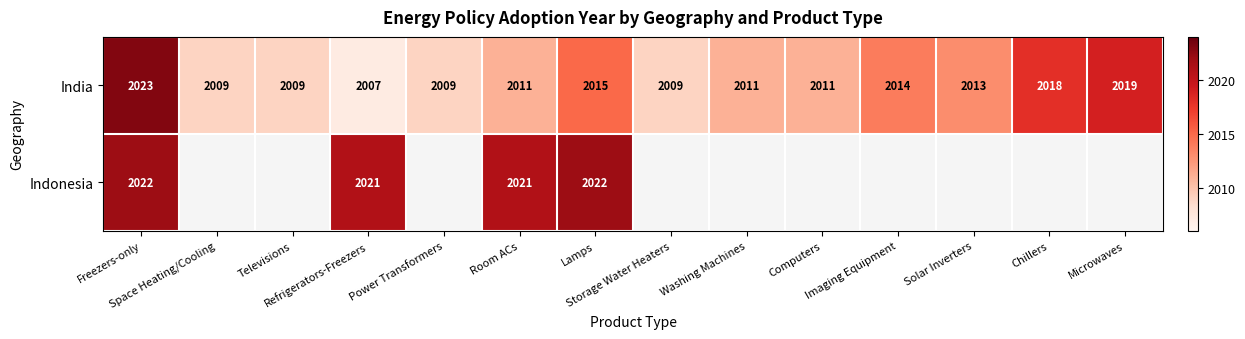

At how many categories does at least one series exceed 2016?

6